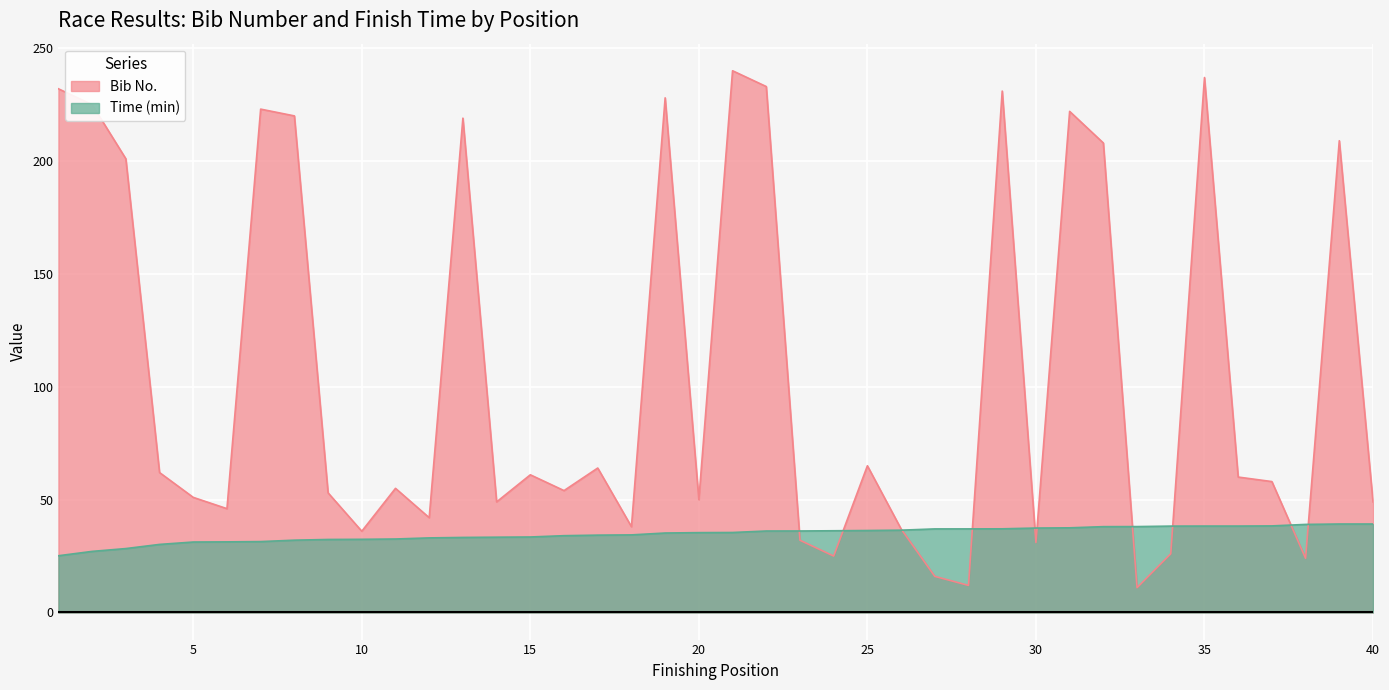

How many lines are shown in the chart?

2